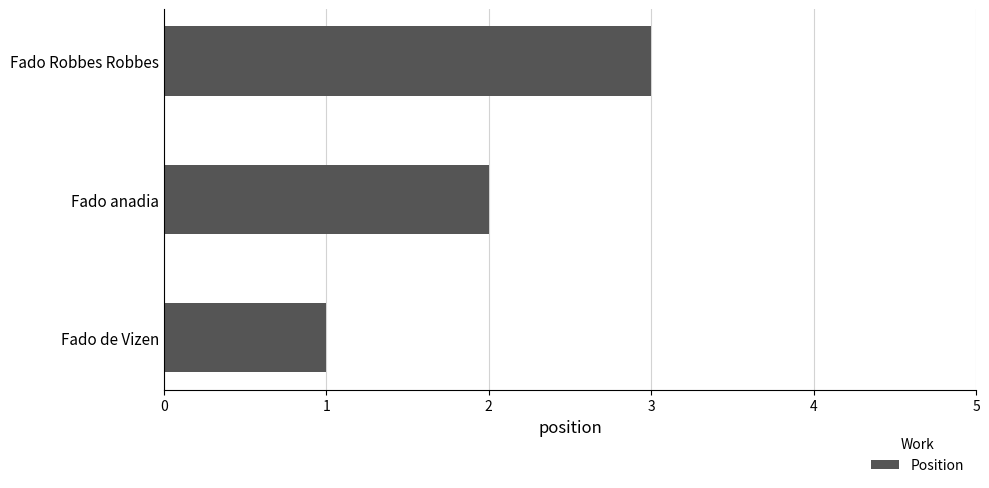

Rank the categories by value from lowest to highest.

Fado de Vizen, Fado anadia, Fado Robbes Robbes